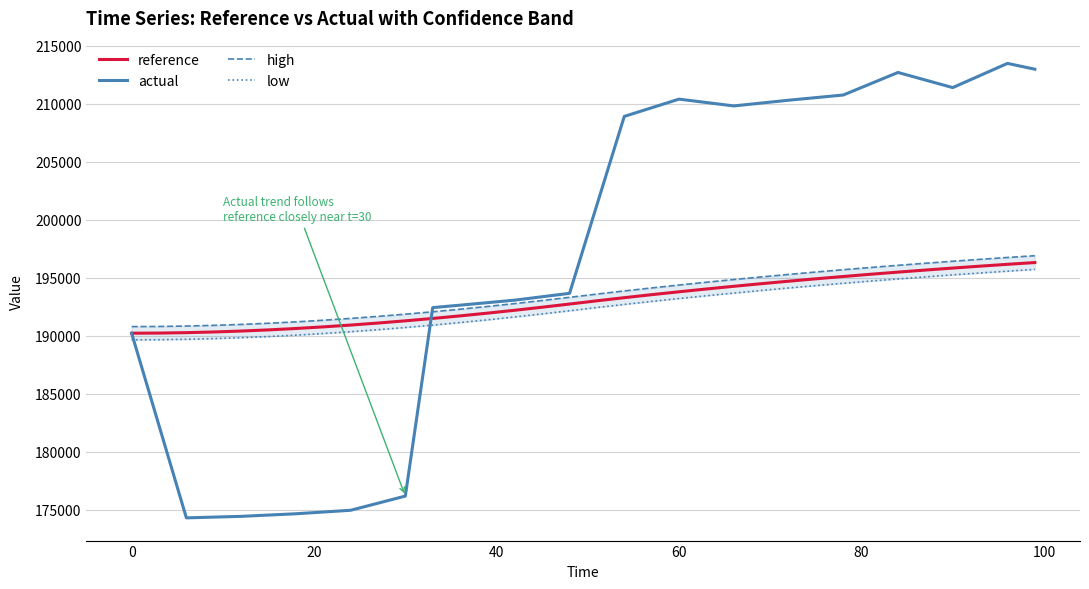

List the series in order of their peak value, lowest first.

low, reference, high, actual